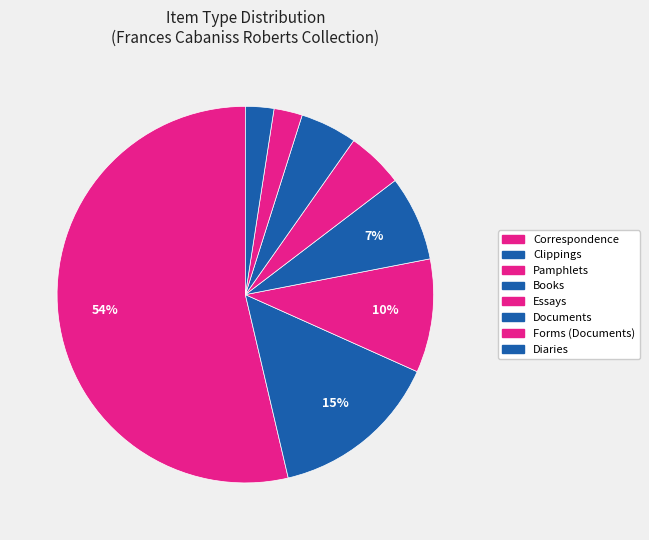

Which has a higher value, Clippings or Books?

Clippings